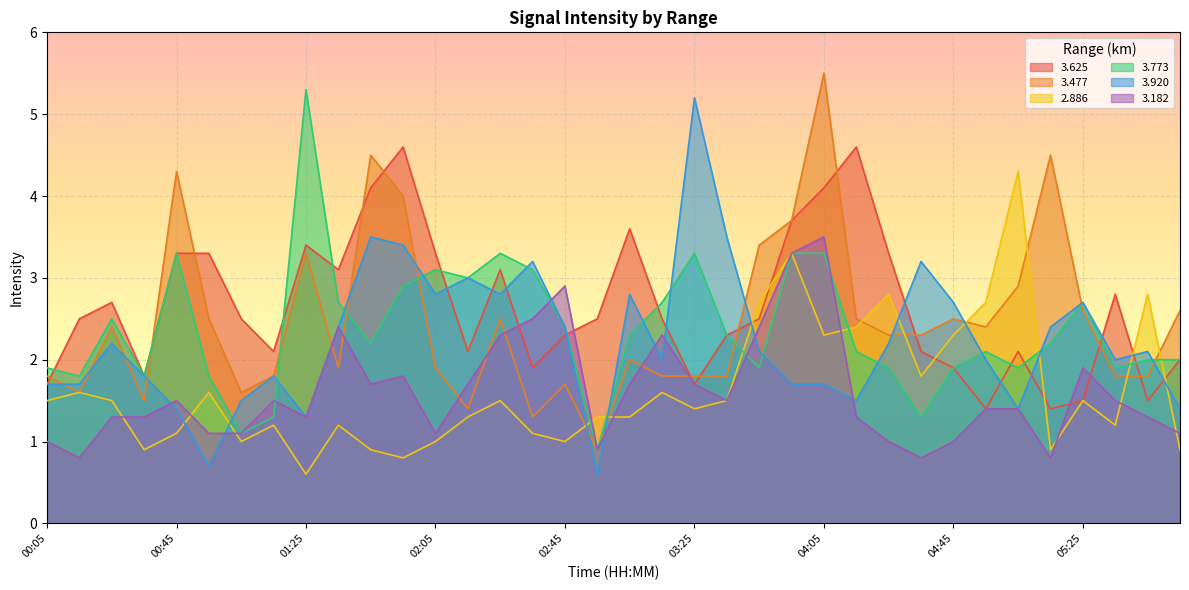

How many interior local peaks does the 3.773 series have?

8